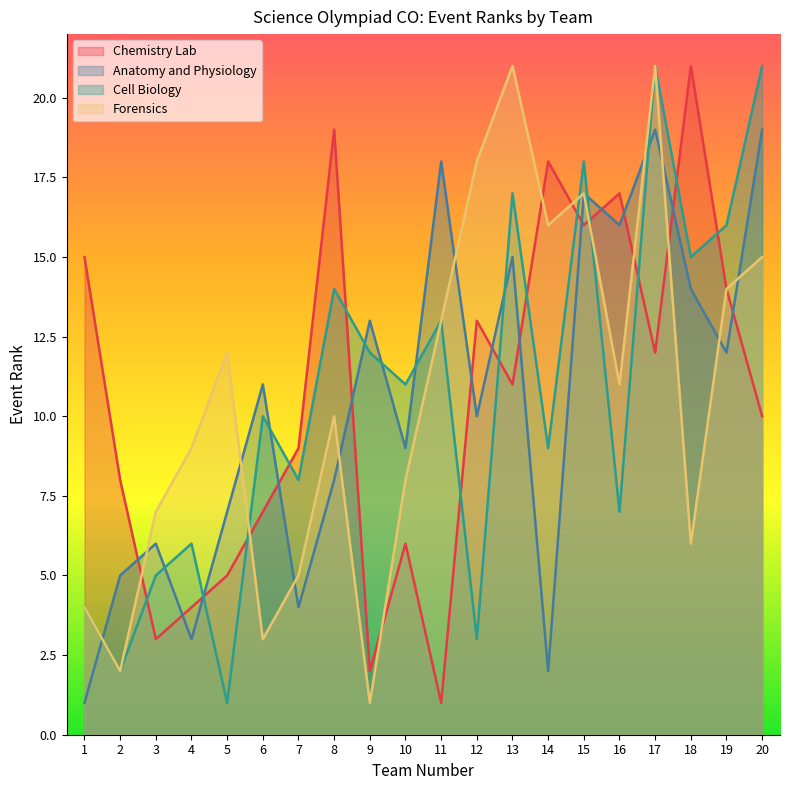

The value of Forensics at 5 is 12. True or false?

True